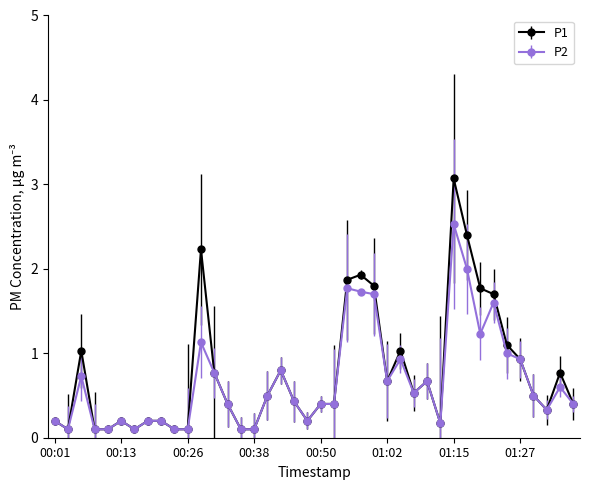

Which series has the widest spread of values?

P1